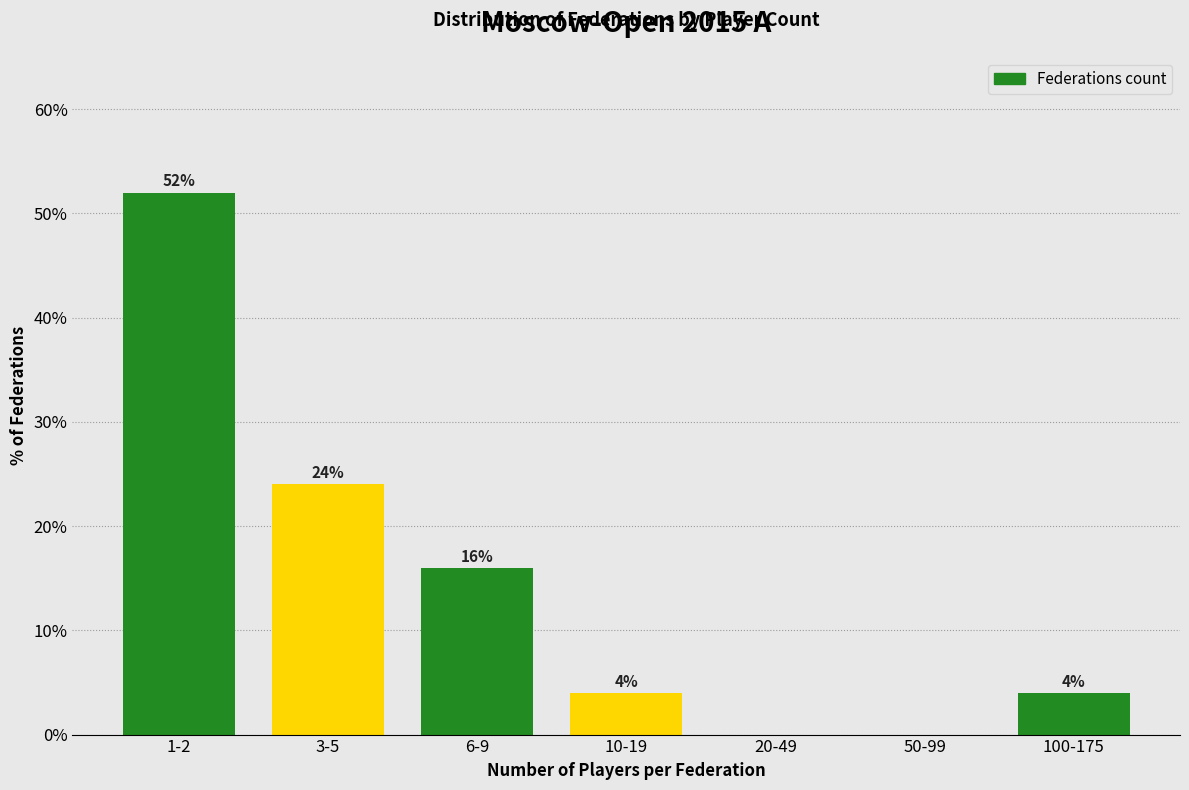

Reading right to left, transcribe all the data shown in this chart.

100-175=4	50-99=0	20-49=0	10-19=4	6-9=16	3-5=24	1-2=52